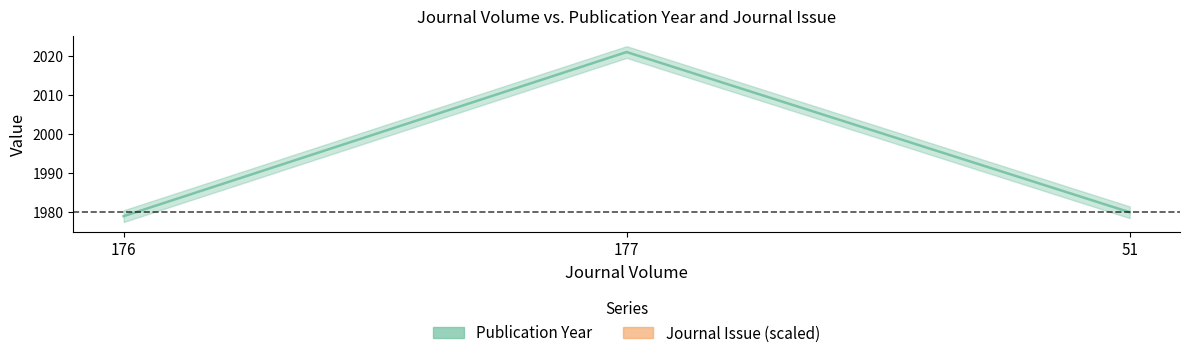

Which category has the lowest value across all series?

176